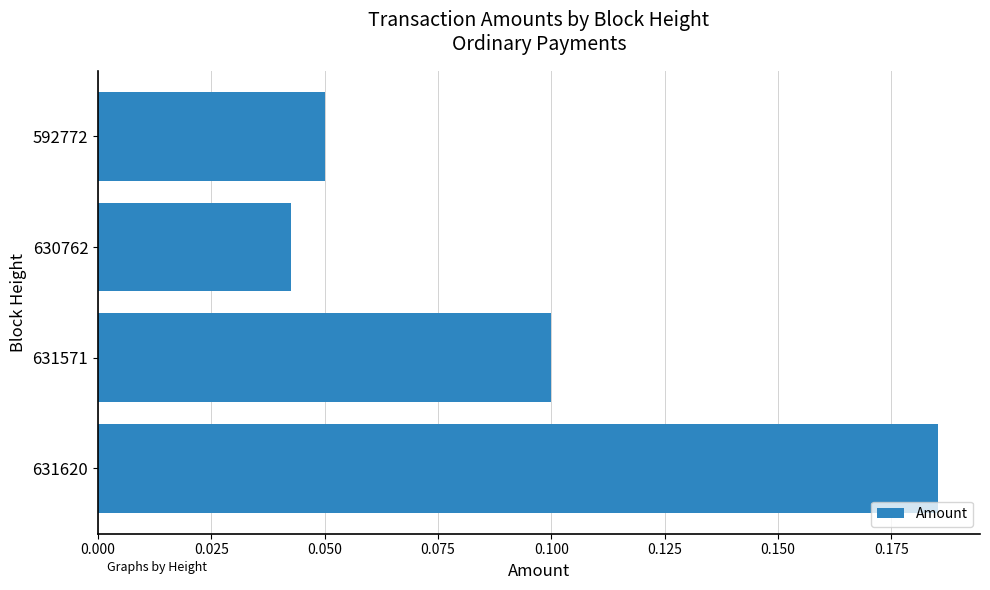

Which has a higher value, 631571 or 592772?

631571